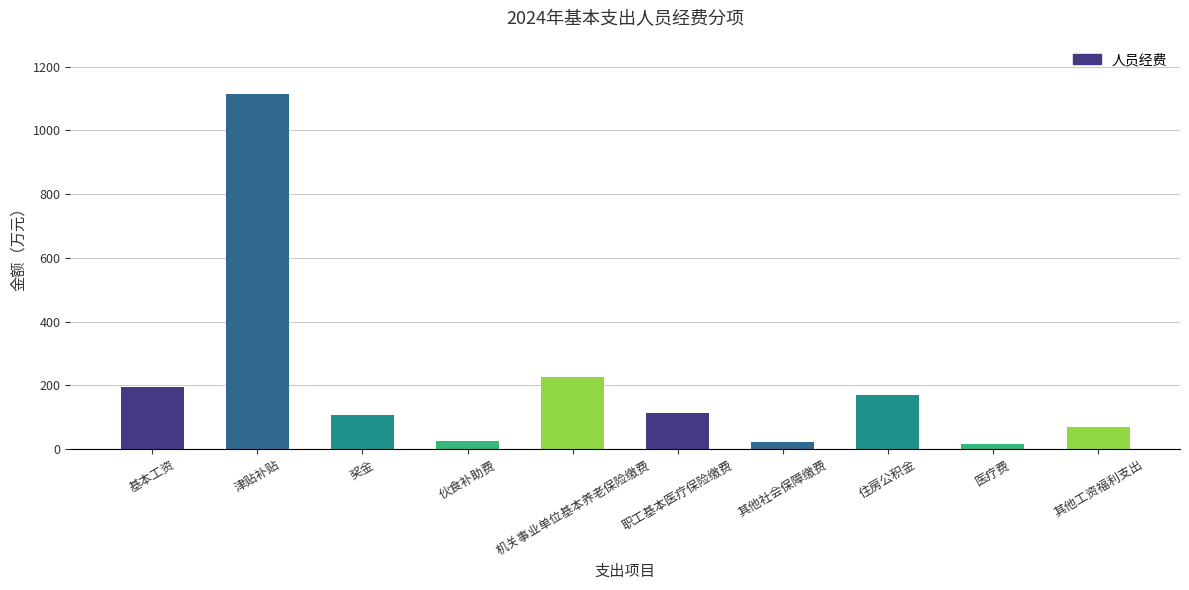

What is the difference between the values at 机关事业单位基本养老保险缴费 and 基本工资?

33.1